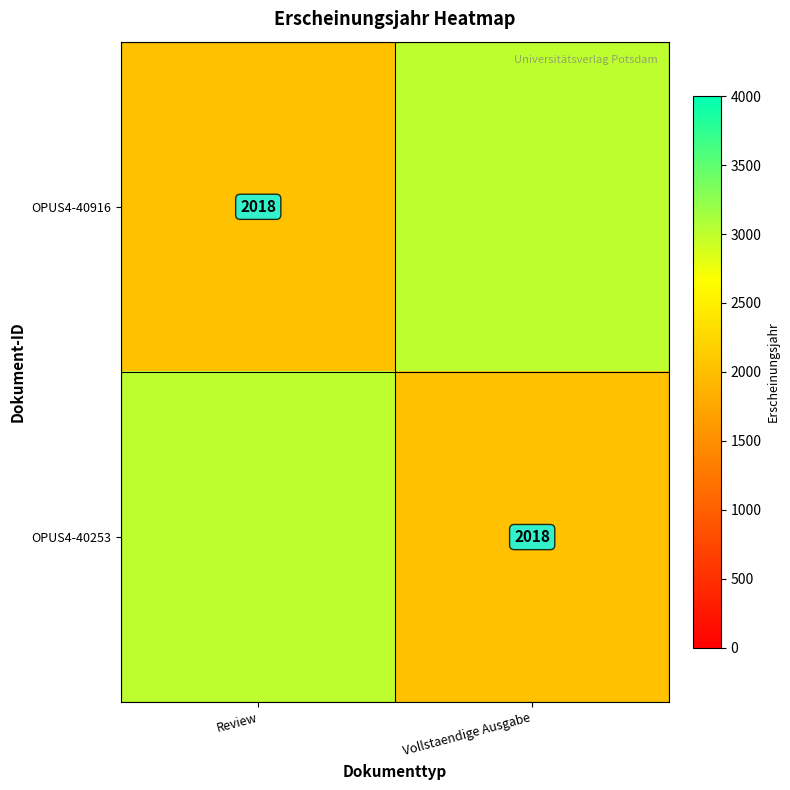

The value of OPUS4-40253 at Vollstaendige Ausgabe is 2018. True or false?

True